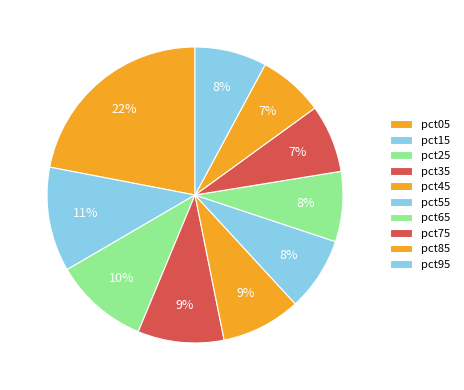

The pct55 slice represents 1% of the pie. True or false?

False